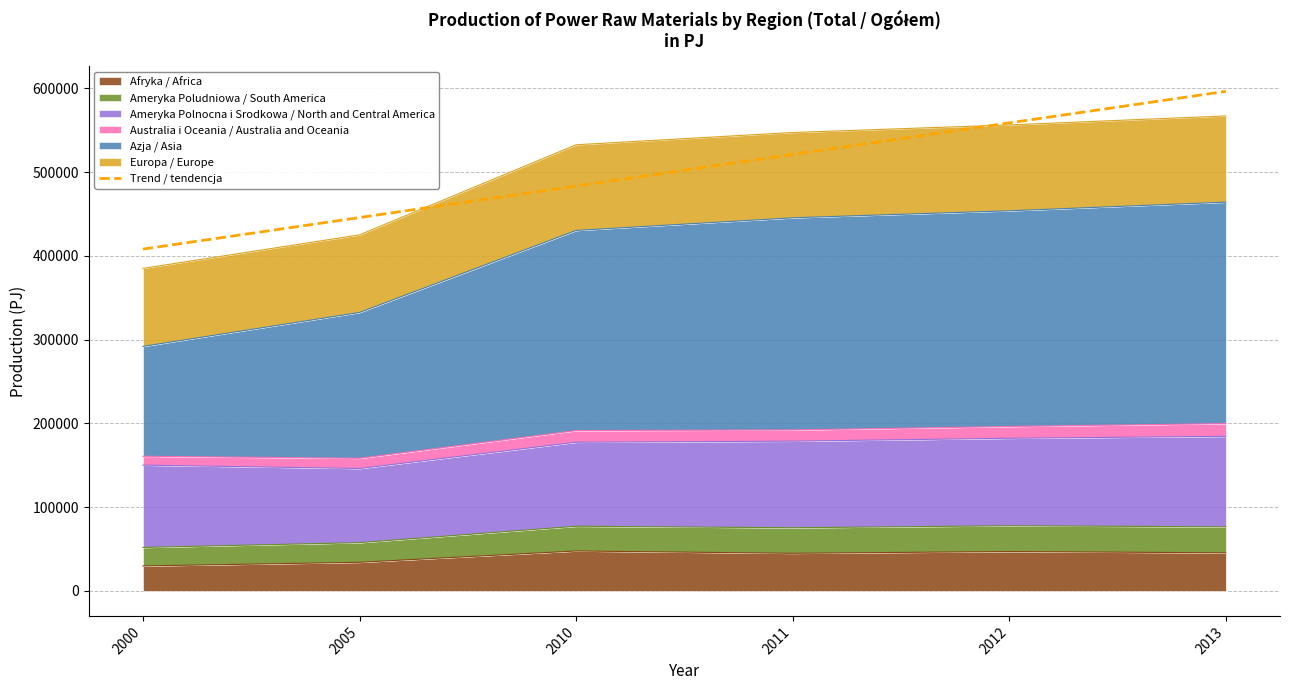

True or false: the data shows 558720.1 at 2012.

True